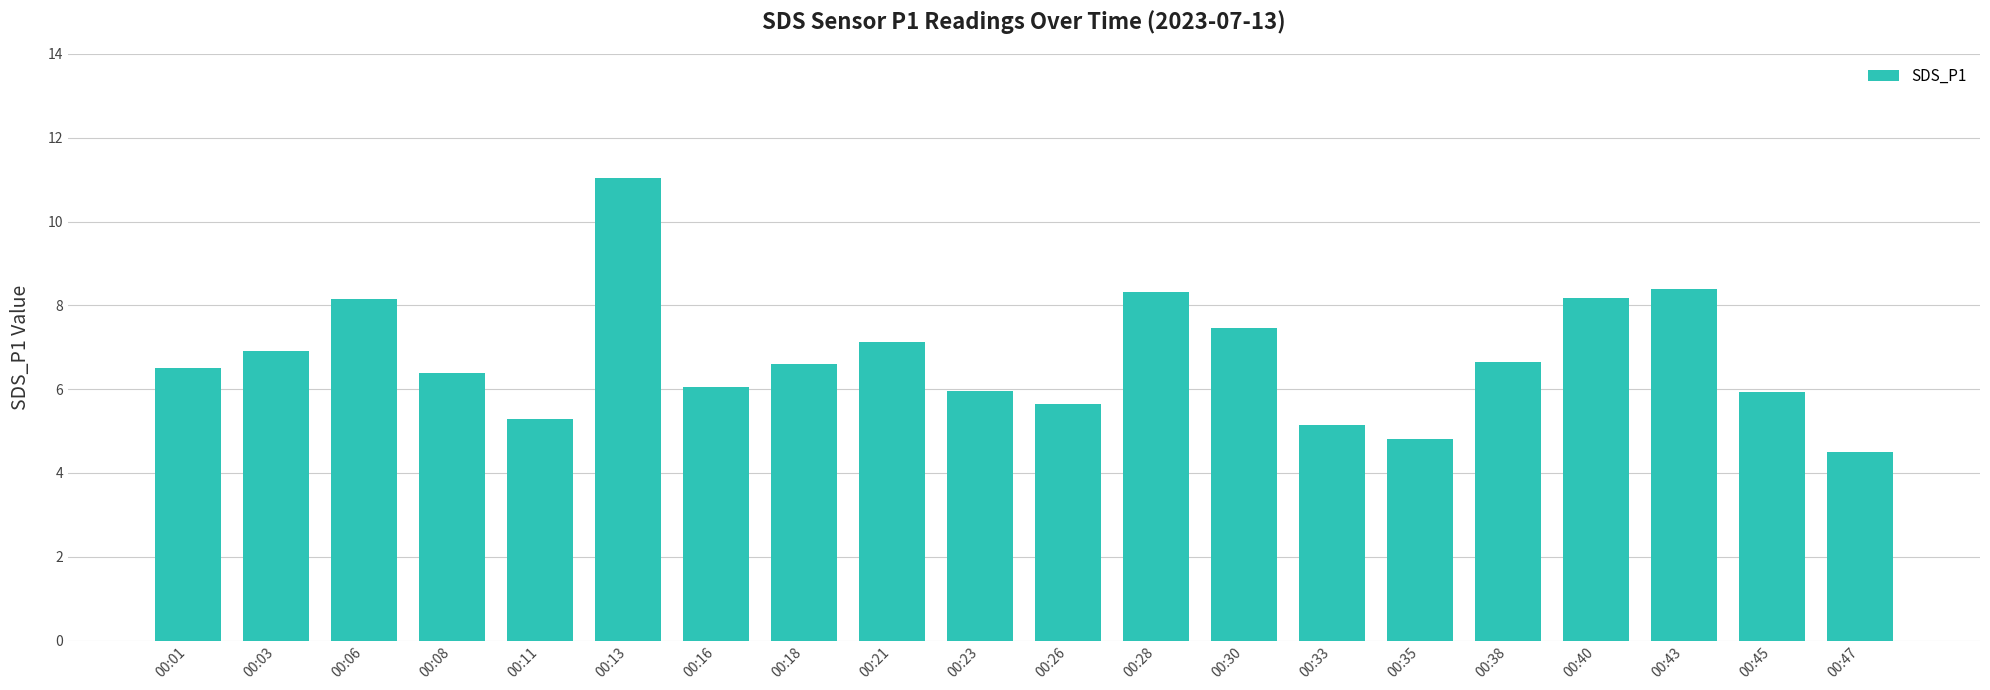

What is the average value?

6.8